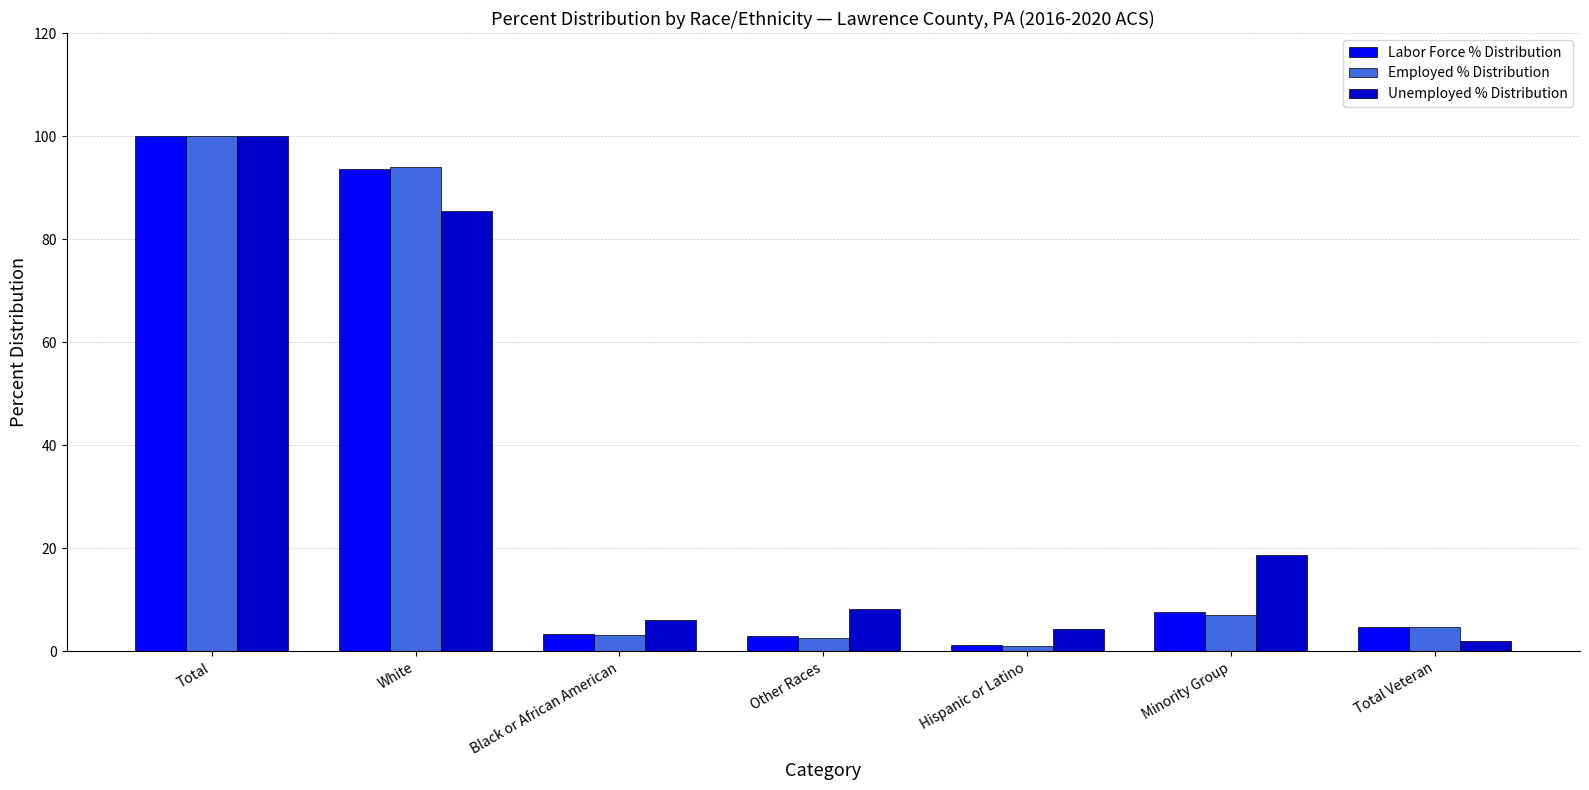

Are the bars grouped side by side (vs. stacked)?

Yes